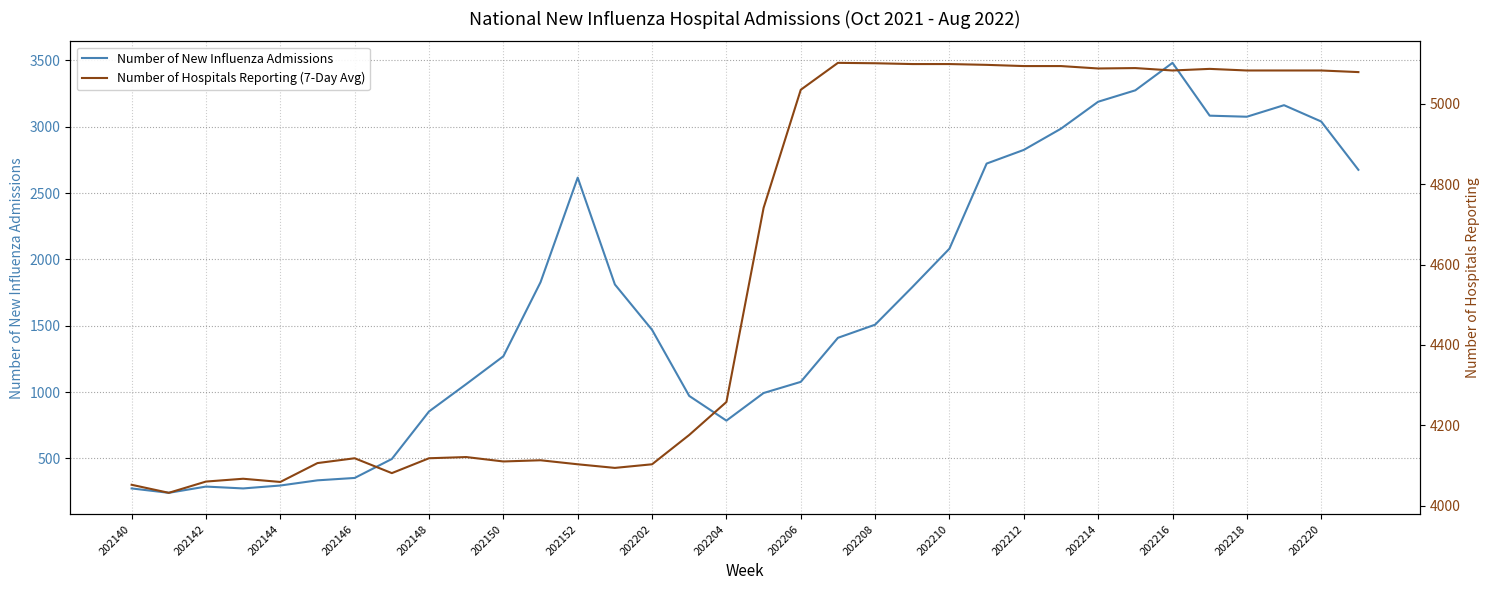

The value of Number of New Influenza Admissions at 202140 is 430. True or false?

False